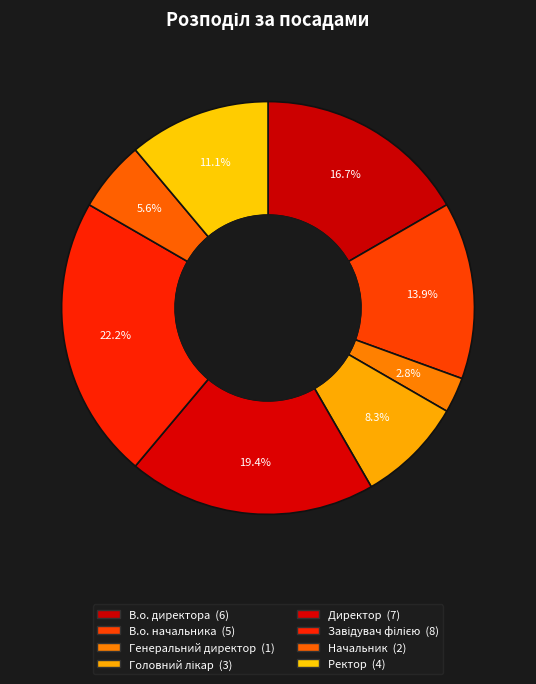

Which category has the biggest portion of the pie?

Завідувач філією